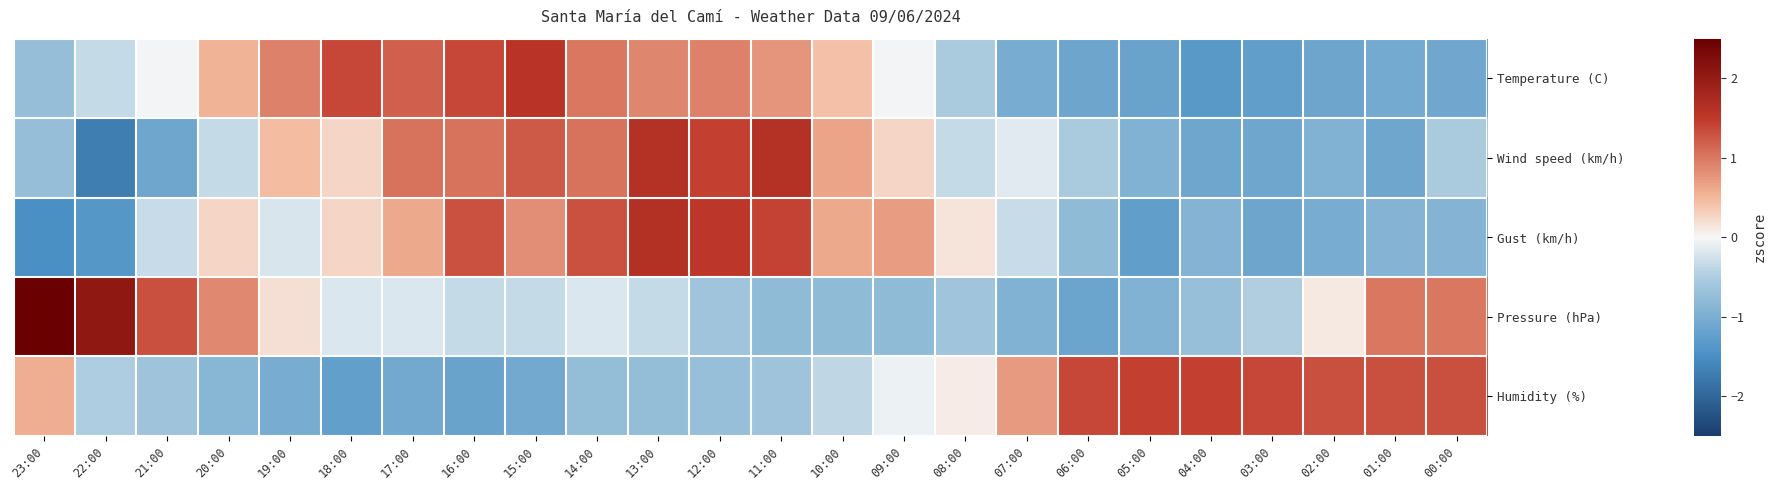

List the series in order of their peak value, lowest first.

Humidity (%), Temperature (C), Wind speed (km/h), Gust (km/h), Pressure (hPa)